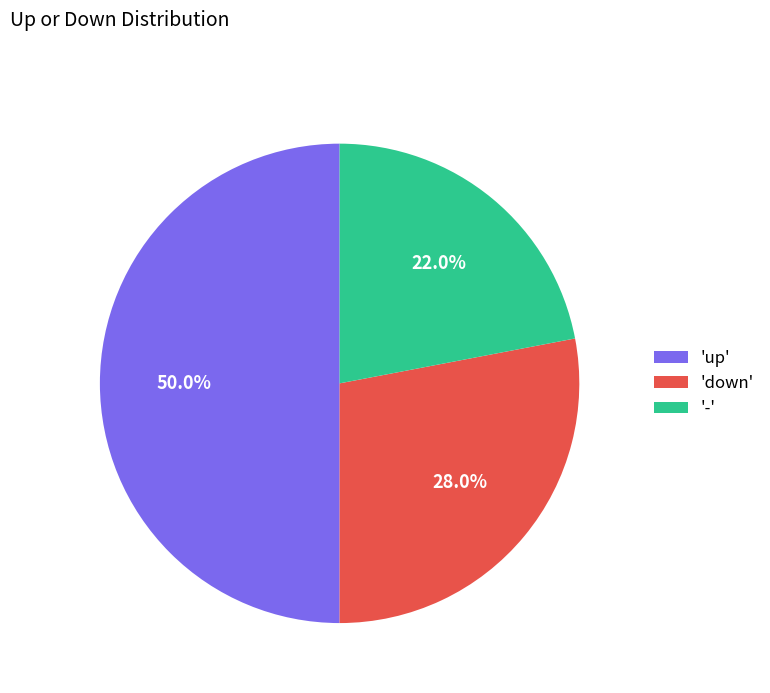

What is the total percentage of '-' and 'up'?

72.0%